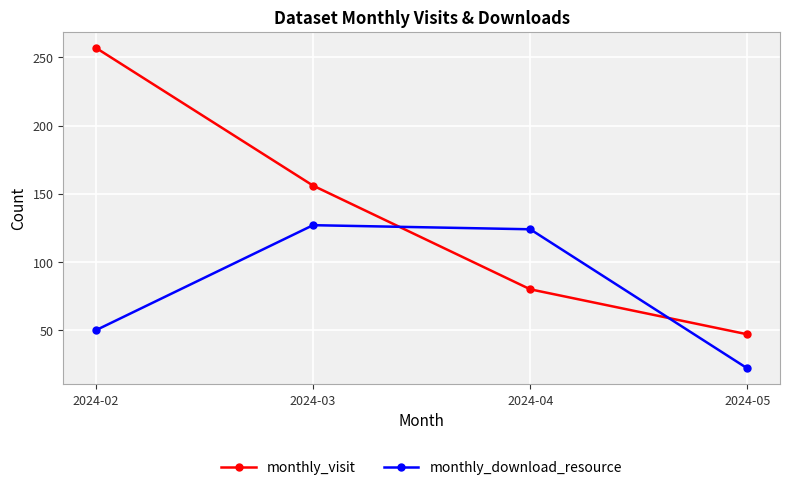

How many data points does each series have?

4